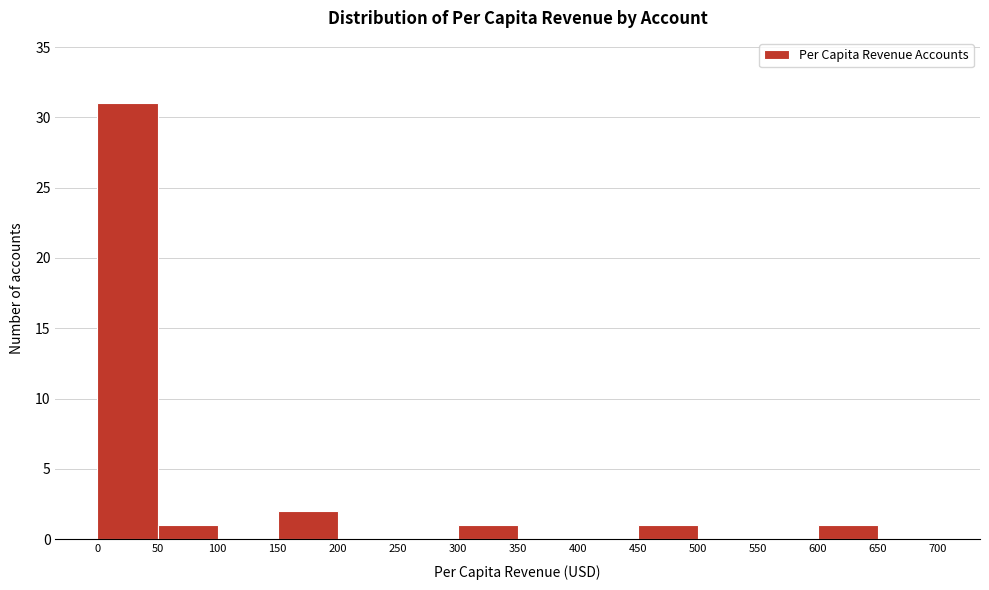

Reading left to right, transcribe this chart: for each bar, give the range it covers on the x-axis and its height. The values are not printed on the chart, so give them approximately, as read against the axis.

0 to 50: 31
50 to 100: 1
100 to 150: 0
150 to 200: 2
200 to 250: 0
250 to 300: 0
300 to 350: 1
350 to 400: 0
400 to 450: 0
450 to 500: 1
500 to 550: 0
550 to 600: 0
600 to 650: 1
650 to 700: 0